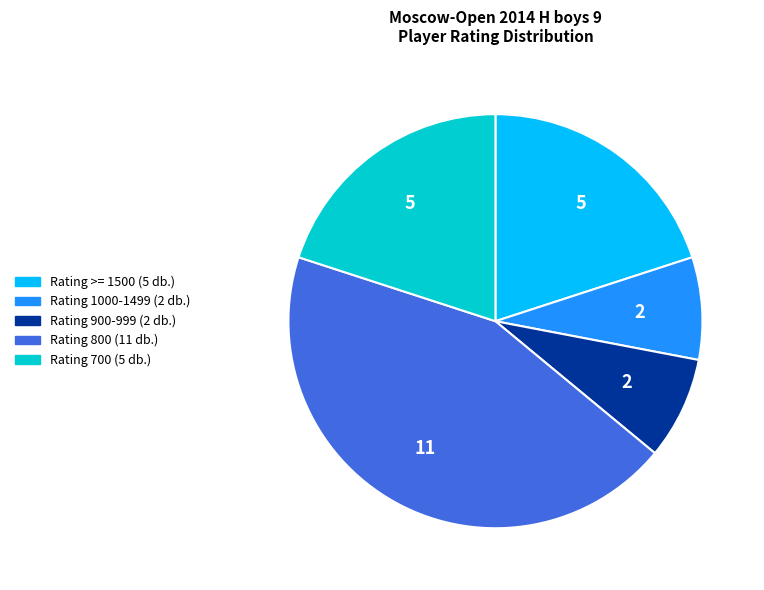

Does any single category account for the majority?

No